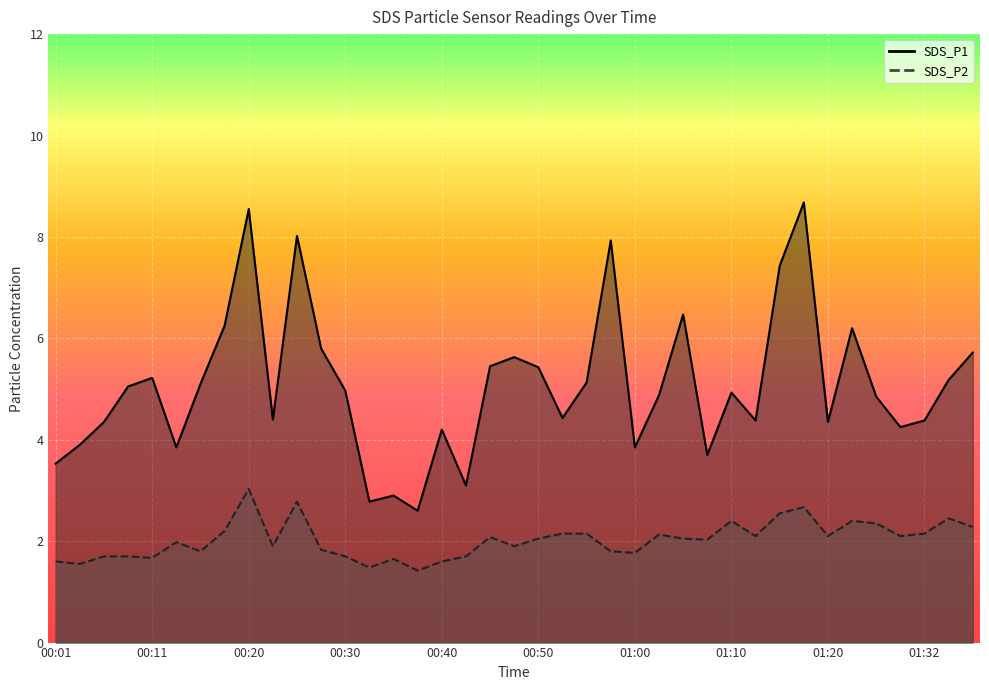

Rank the categories by SDS_P2 value from lowest to highest.

00:38, 00:33, 00:03, 00:01, 00:40, 00:35, 00:11, 00:06, 00:08, 00:30, 00:43, 01:00, 00:16, 00:57, 00:28, 00:23, 00:47, 00:13, 01:07, 00:50, 01:05, 00:45, 01:12, 01:20, 01:29, 01:02, 00:52, 00:55, 01:32, 00:18, 01:39, 01:24, 01:10, 01:22, 01:34, 01:15, 01:17, 00:25, 00:20